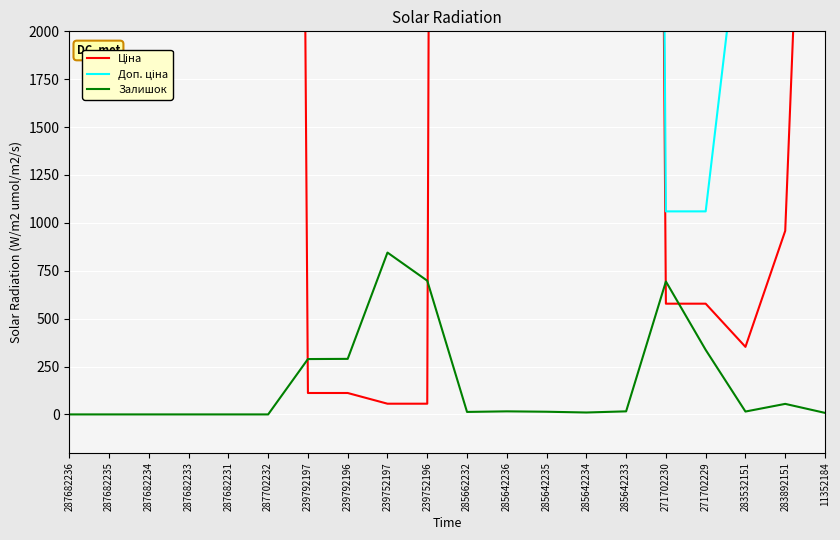

Where does the Доп. ціна series first go above 14817?

287682236